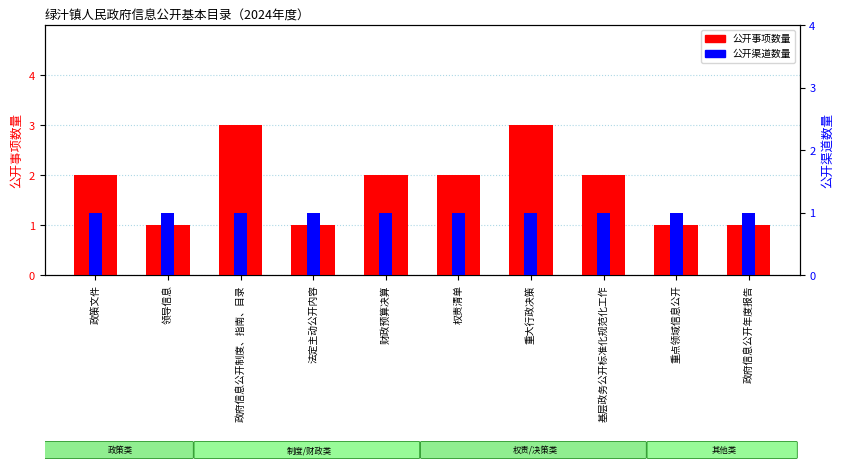

Reading left to right, extract all data points from this chart.

公开事项数量: 政策文件=2	领导信息=1	政府信息公开制度、指南、目录=3	法定主动公开内容=1	财政预算决算=2	权责清单=2	重大行政决策=3	基层政务公开标准化规范化工作=2	重点领域信息公开=1	政府信息公开年度报告=1
公开渠道数量: 政策文件=1	领导信息=1	政府信息公开制度、指南、目录=1	法定主动公开内容=1	财政预算决算=1	权责清单=1	重大行政决策=1	基层政务公开标准化规范化工作=1	重点领域信息公开=1	政府信息公开年度报告=1